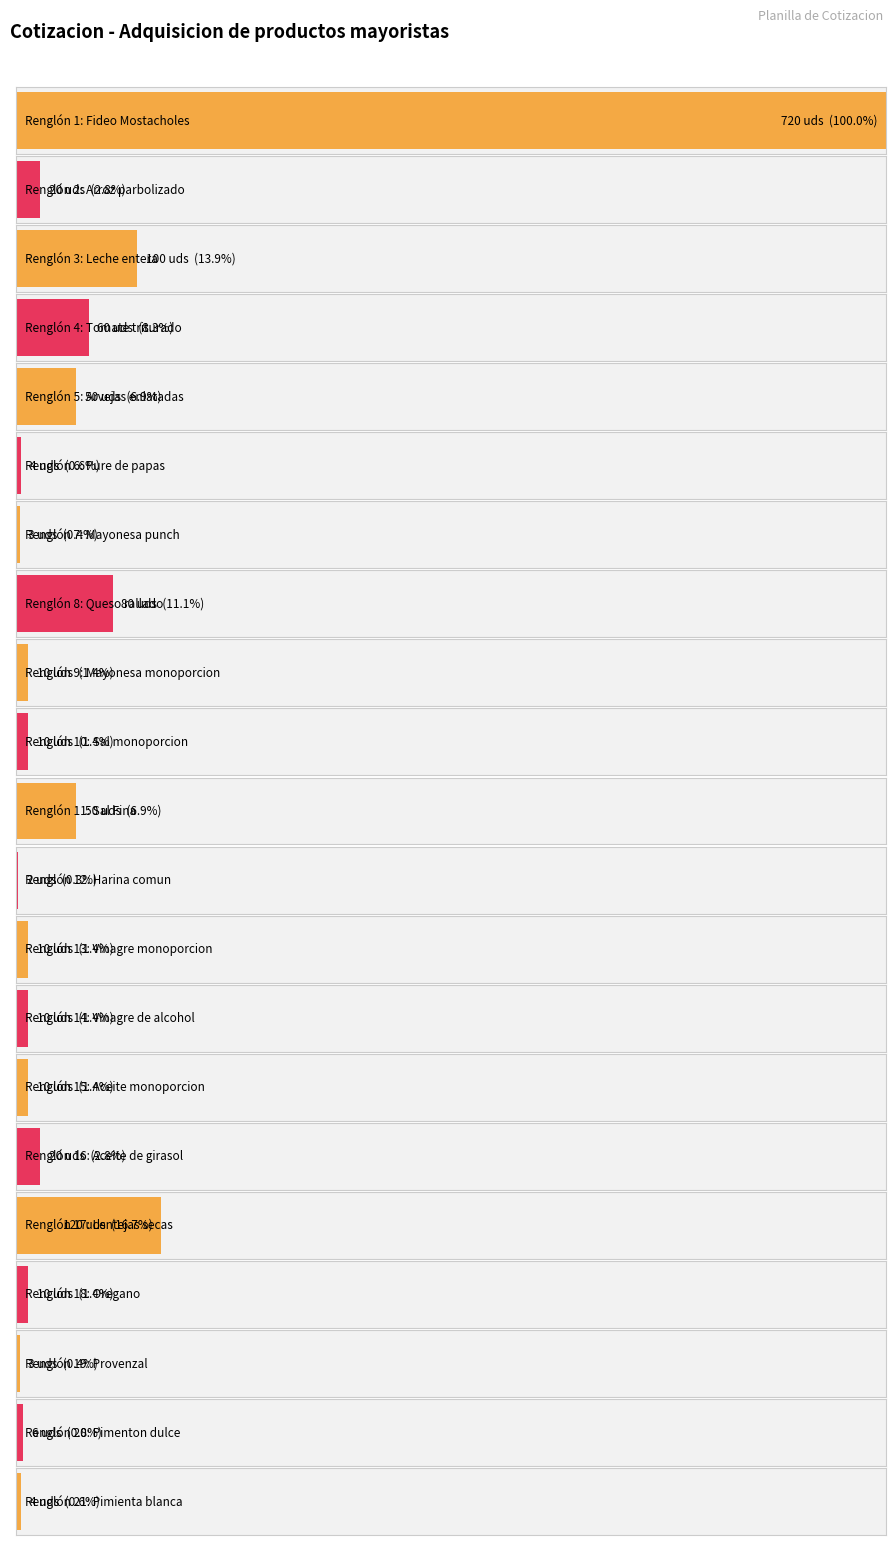

How many bars are there in total?

21